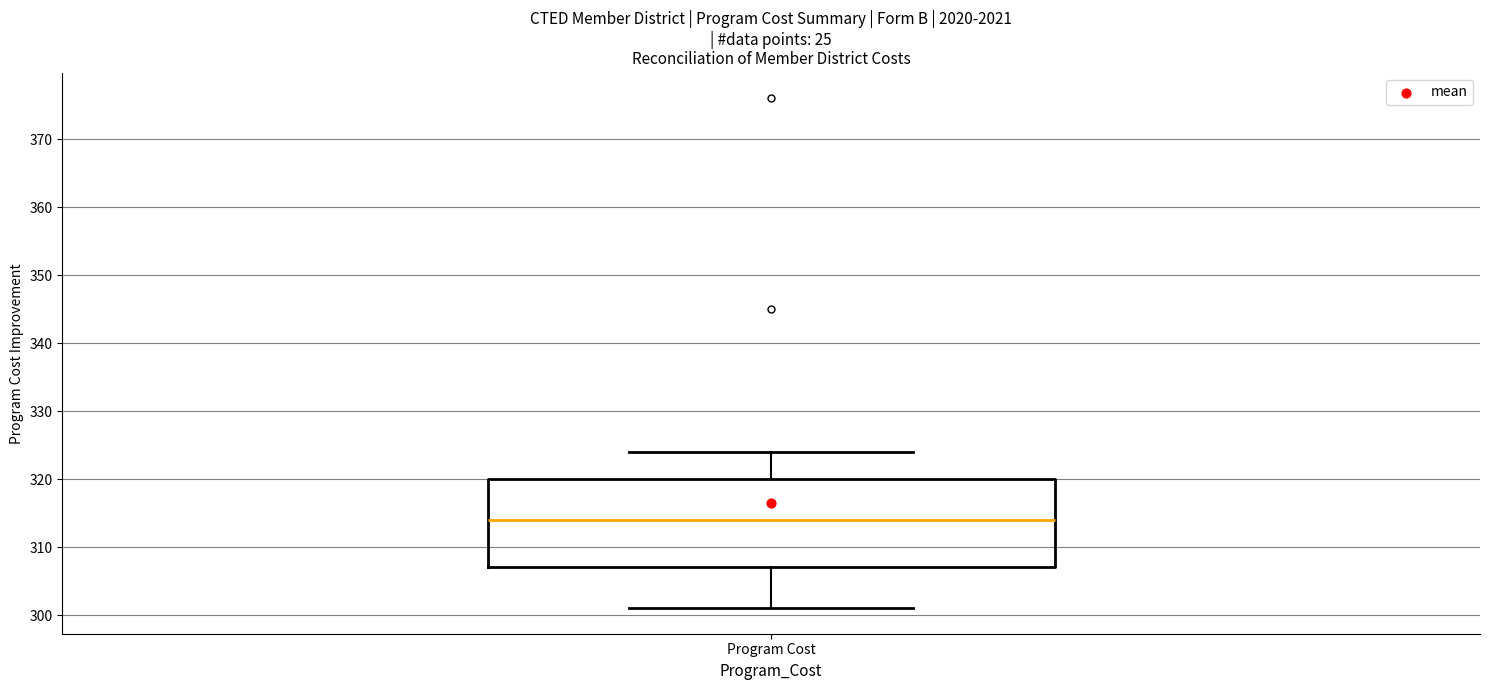

Read this box plot against the y-axis: the position of the median line, the range covered by the box, and the ends of both whiskers. The values are not printed on the chart, so give them approximately, as read against the axis.

median 314, box 307 to 320, whiskers 301 to 324